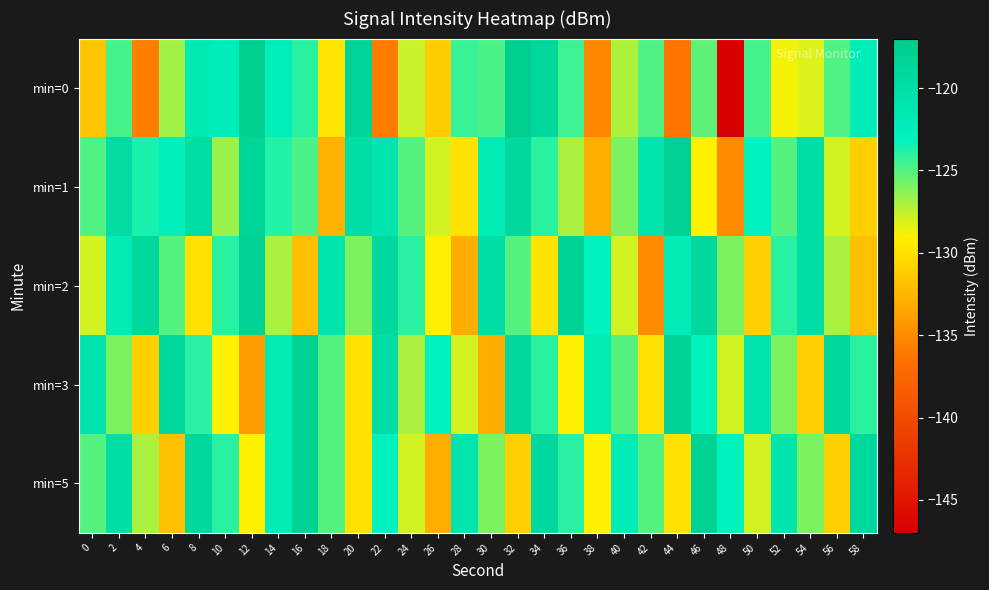

Reading left to right, what are all the values shown in this chart?

min=0: 0=-131.7	2=-124.6	4=-135.8	6=-126.8	8=-121.8	10=-122.2	12=-117.5	14=-122.4	16=-123.9	18=-129.7	20=-118.3	22=-136.0	24=-127.8	26=-131.1	28=-124.3	30=-124.8	32=-117.6	34=-118.8	36=-124.5	38=-135.4	40=-127.1	42=-125.0	44=-136.3	46=-125.3	48=-147.0	50=-124.6	52=-128.8	54=-128.1	56=-124.9	58=-122.4
min=1: 0=-124.9	2=-119.7	4=-123.6	6=-122.6	8=-119.8	10=-126.7	12=-118.5	14=-123.8	16=-124.8	18=-132.8	20=-120.0	22=-121.0	24=-125.0	26=-128.0	28=-130.0	30=-122.0	32=-119.0	34=-124.0	36=-127.0	38=-133.0	40=-126.0	42=-121.0	44=-118.0	46=-129.0	48=-135.0	50=-123.0	52=-125.0	54=-120.0	56=-128.0	58=-131.0
min=2: 0=-128.0	2=-122.0	4=-119.0	6=-125.0	8=-130.0	10=-124.0	12=-118.0	14=-127.0	16=-132.0	18=-121.0	20=-126.0	22=-119.0	24=-124.0	26=-129.0	28=-133.0	30=-120.0	32=-125.0	34=-130.0	36=-118.0	38=-123.0	40=-128.0	42=-135.0	44=-122.0	46=-119.0	48=-126.0	50=-131.0	52=-124.0	54=-120.0	56=-127.0	58=-132.0
min=3: 0=-121.0	2=-126.0	4=-131.0	6=-119.0	8=-124.0	10=-129.0	12=-134.0	14=-122.0	16=-118.0	18=-125.0	20=-130.0	22=-120.0	24=-127.0	26=-123.0	28=-128.0	30=-133.0	32=-119.0	34=-124.0	36=-129.0	38=-122.0	40=-125.0	42=-130.0	44=-118.0	46=-123.0	48=-128.0	50=-121.0	52=-126.0	54=-131.0	56=-119.0	58=-124.0
min=5: 0=-125.0	2=-120.0	4=-127.0	6=-132.0	8=-119.0	10=-124.0	12=-129.0	14=-122.0	16=-118.0	18=-125.0	20=-130.0	22=-123.0	24=-128.0	26=-133.0	28=-121.0	30=-126.0	32=-131.0	34=-119.0	36=-124.0	38=-129.0	40=-122.0	42=-125.0	44=-130.0	46=-118.0	48=-123.0	50=-128.0	52=-121.0	54=-126.0	56=-131.0	58=-119.0